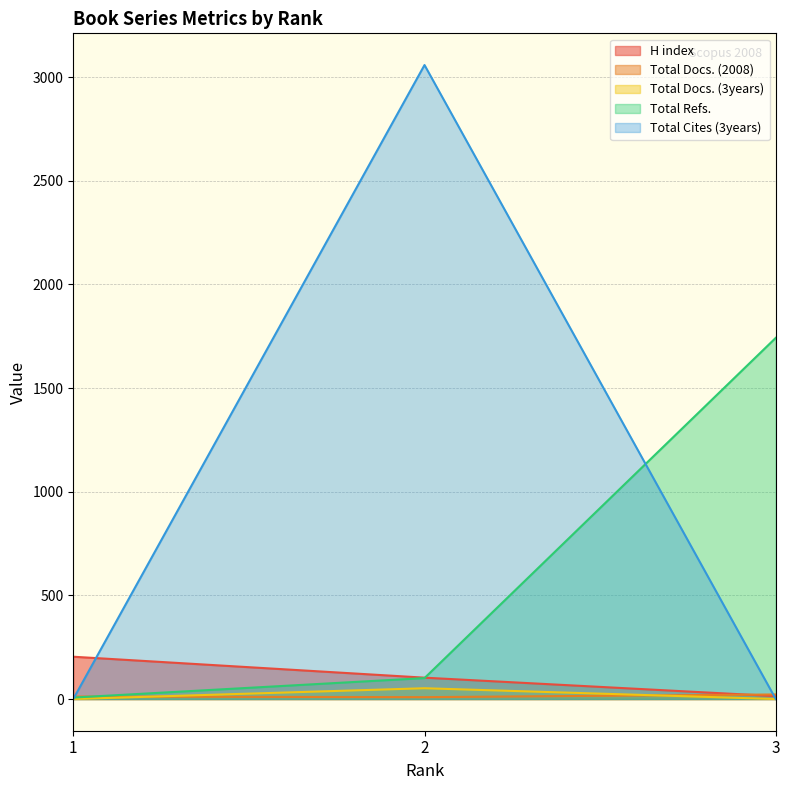

What is the value of the Total Refs. point at the 3rd from the left?

1742